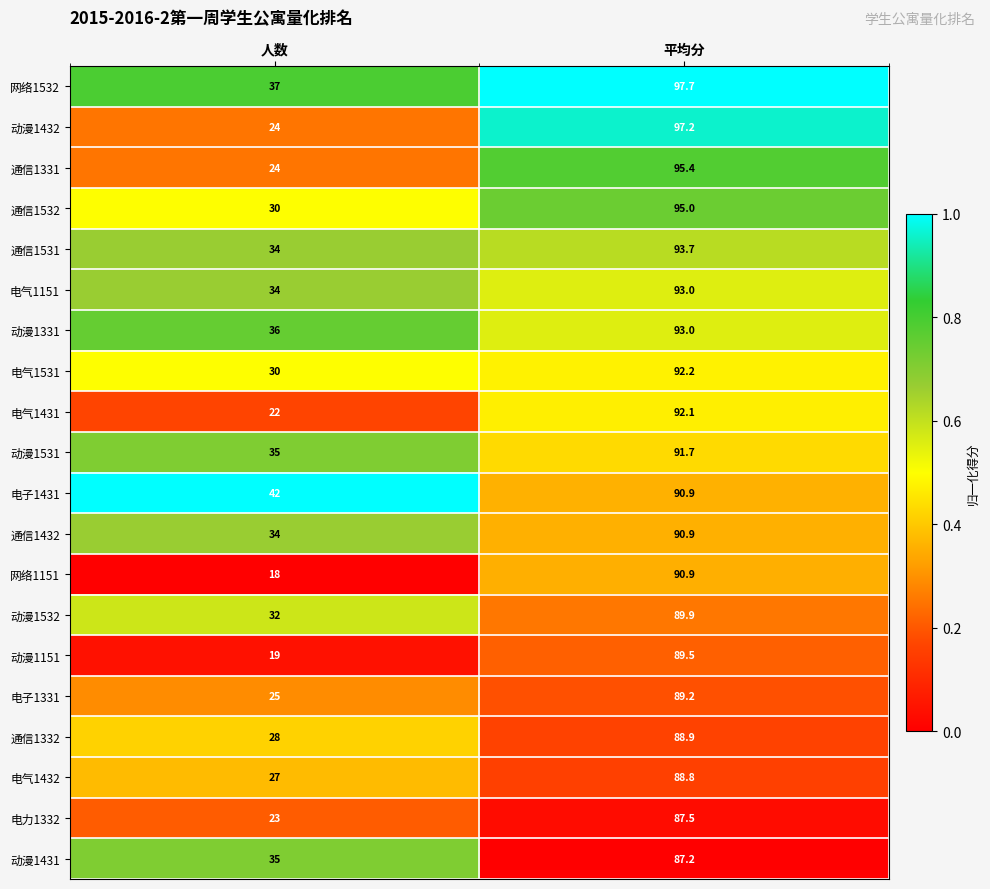

Where does the 电气1431 series first go above 92?

平均分